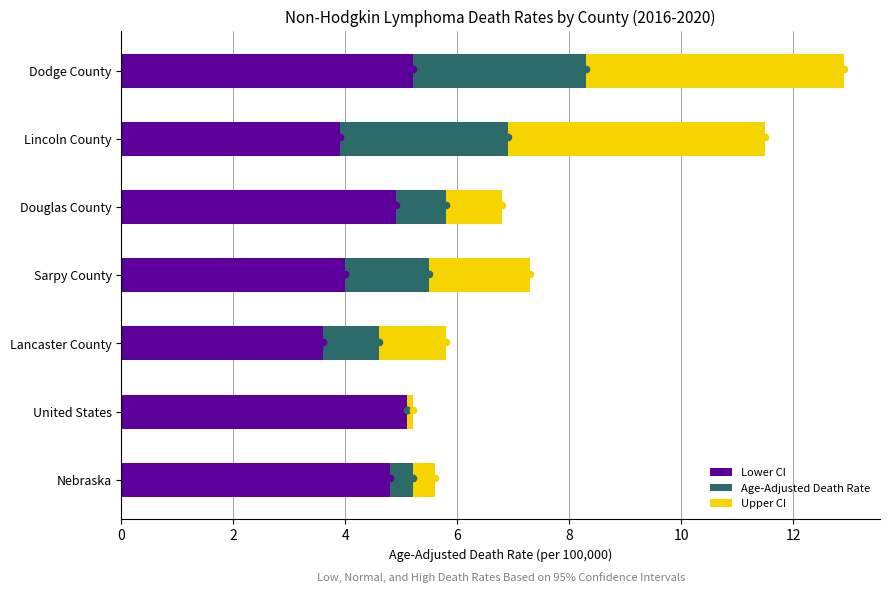

Which series contains the lowest Y value?

Lower CI